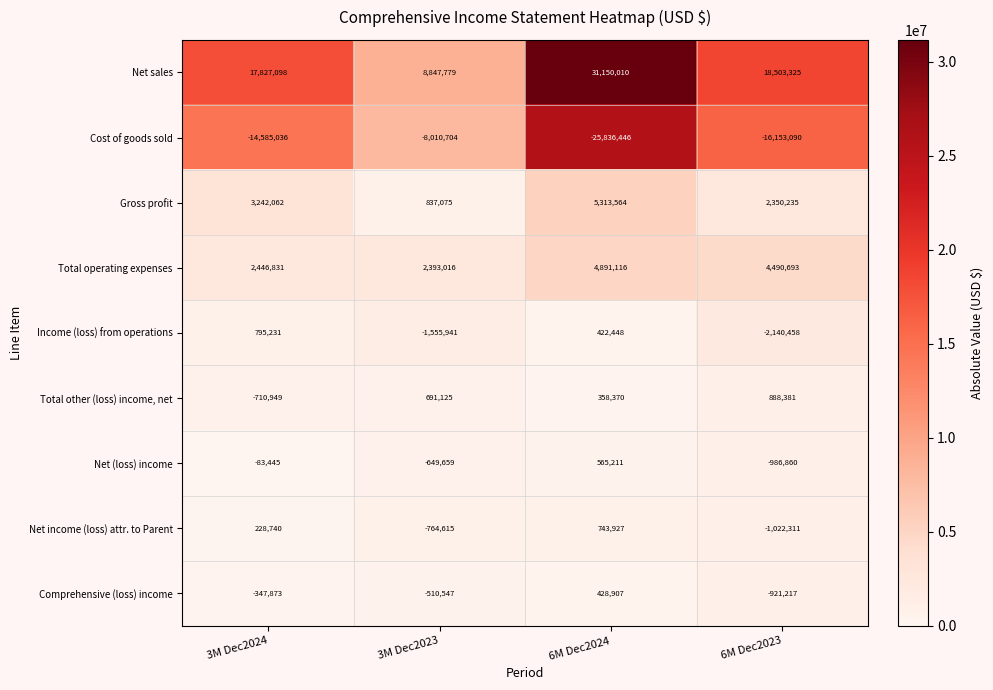

At which category does the chart reach its minimum across all series?

6M Dec2024